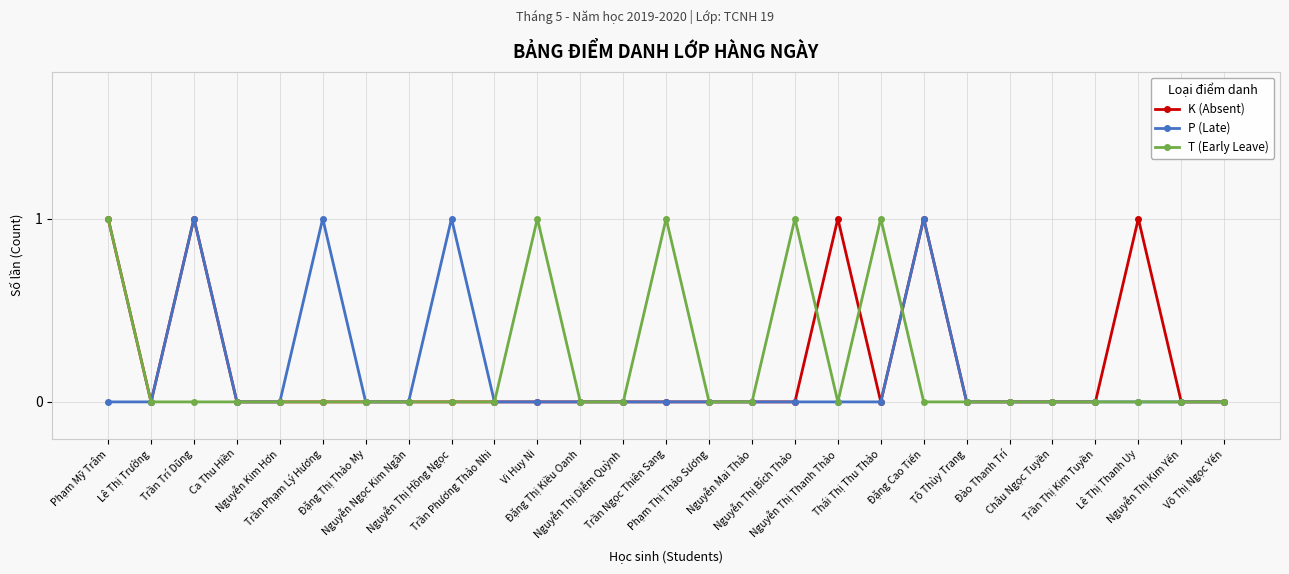

True or false: T (Early Leave) has more than 2 interior local peaks.

True